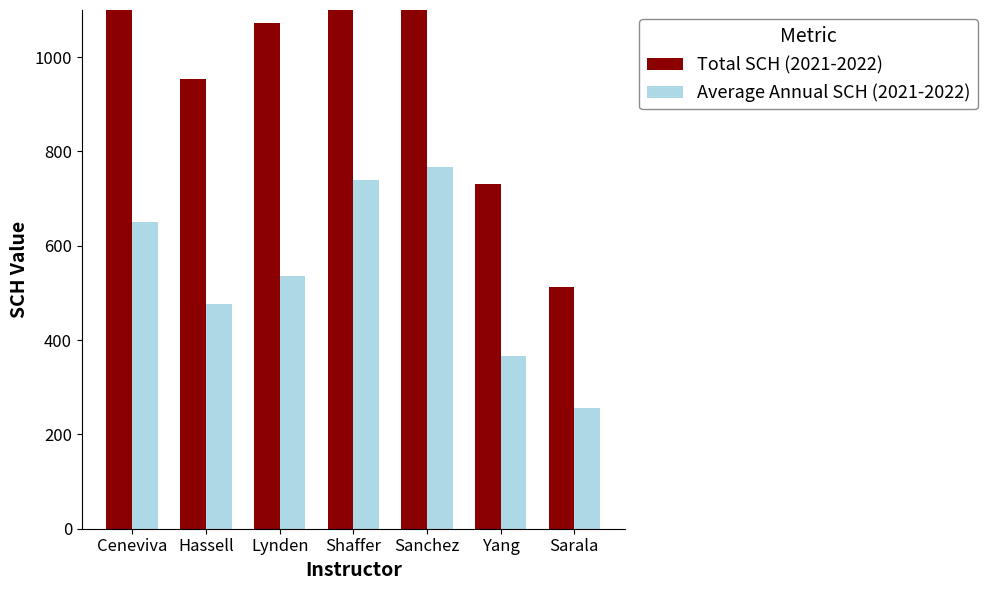

What is the minimum value for Average Annual SCH (2021-2022)?

256.5